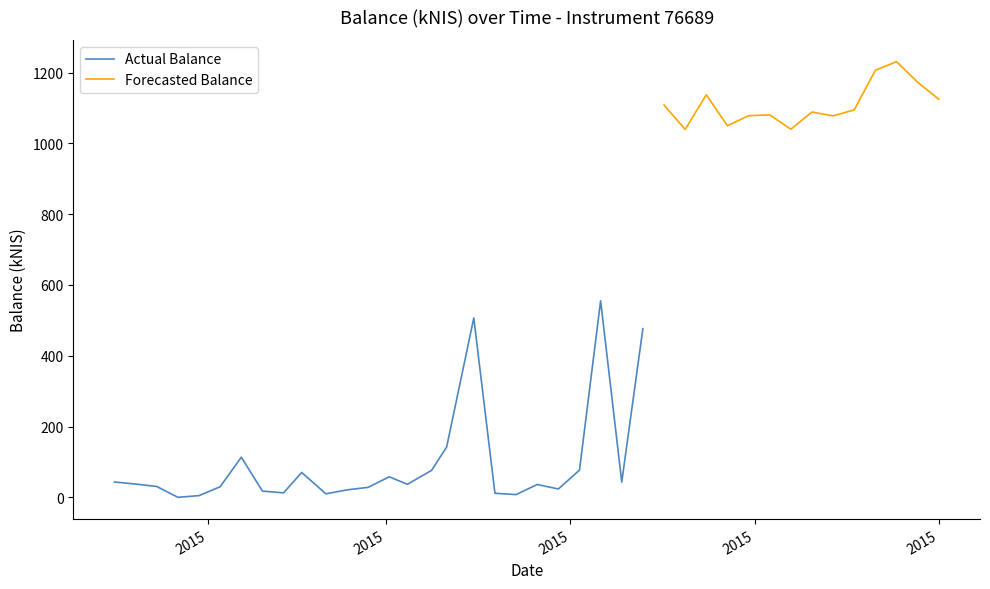

The value at 2015-03-26 is 16.0. True or false?

False